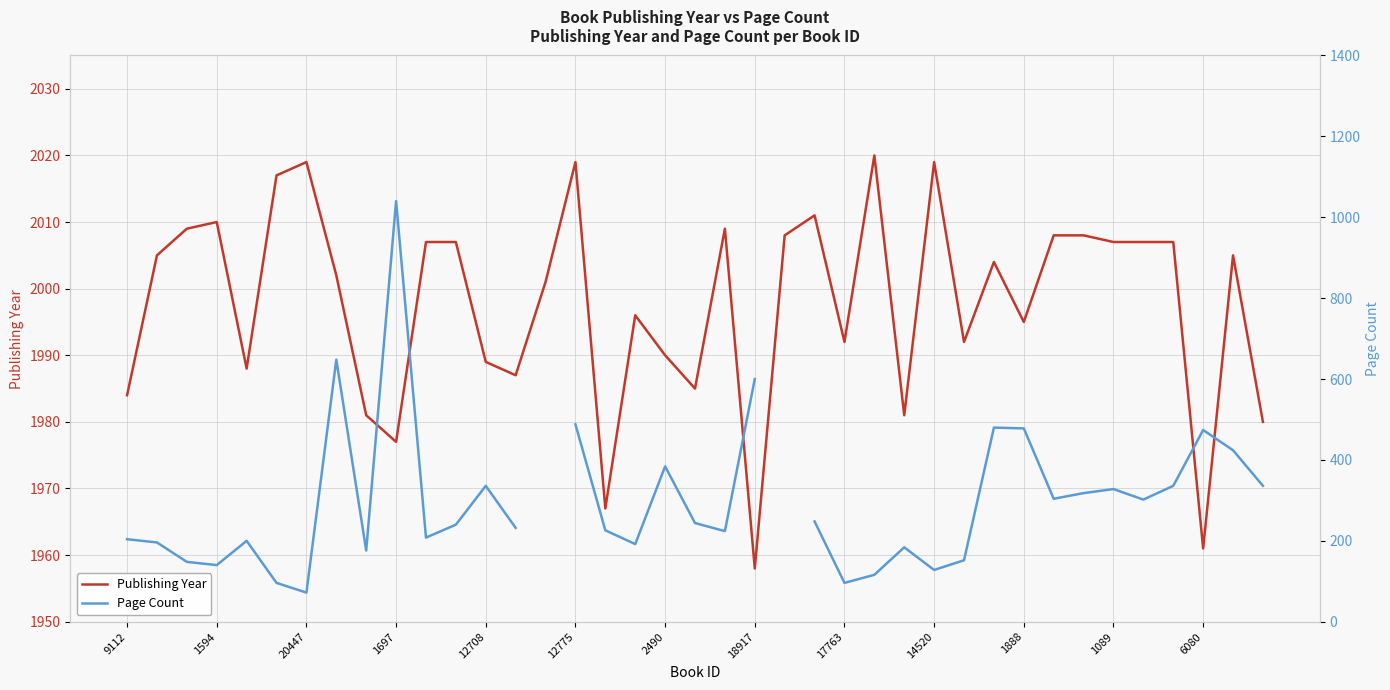

At how many categories does at least one series exceed 1679?

39